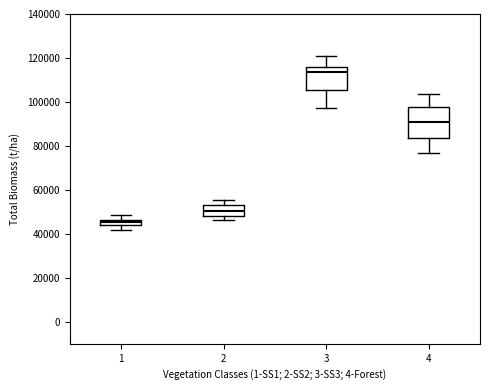

Which box's median line is the lowest?

1